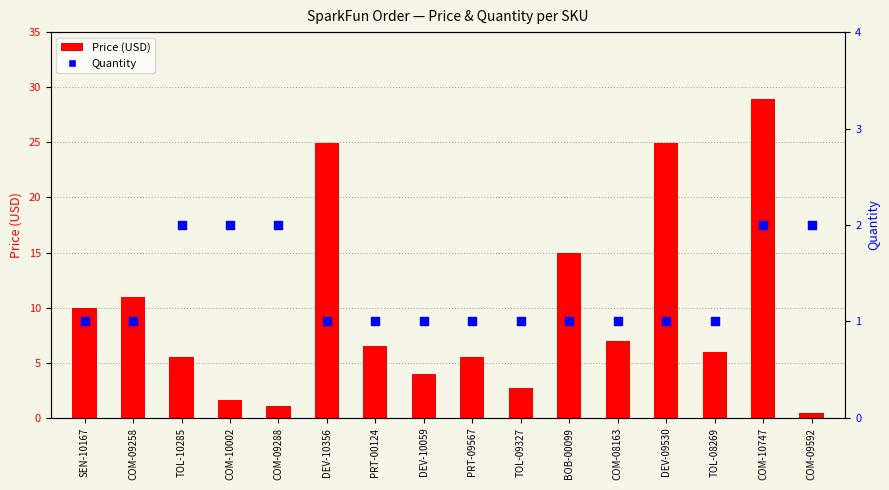

Which series reaches the minimum Y coordinate?

Price (USD)